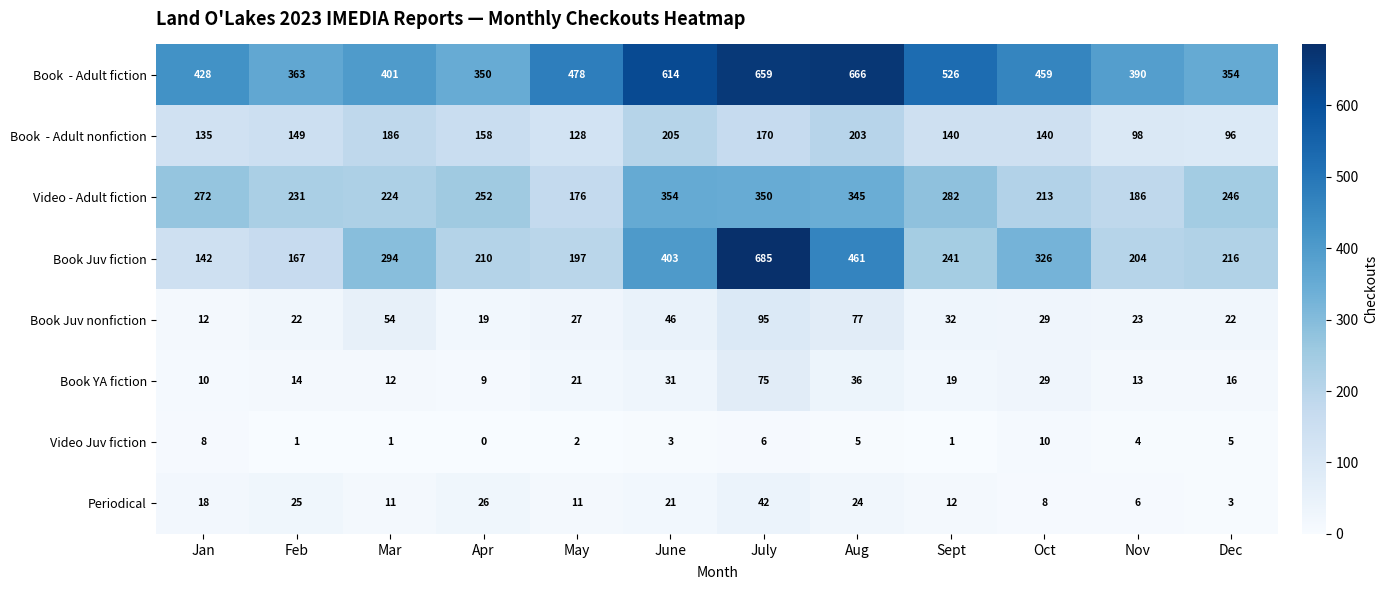

At how many categories does at least one series exceed 38?

12